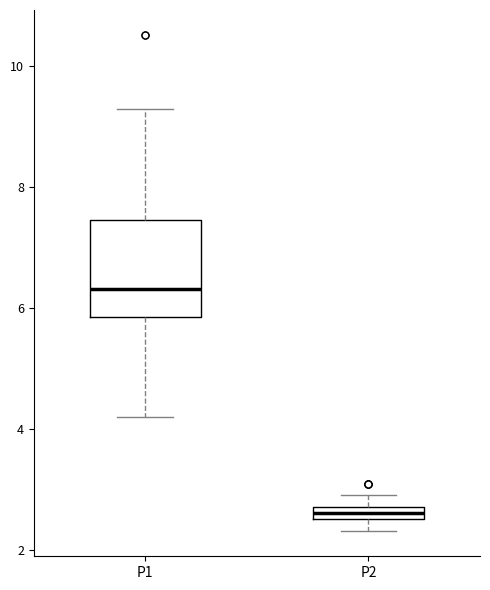

Which box is the tallest, from its lower edge to its upper edge?

P1